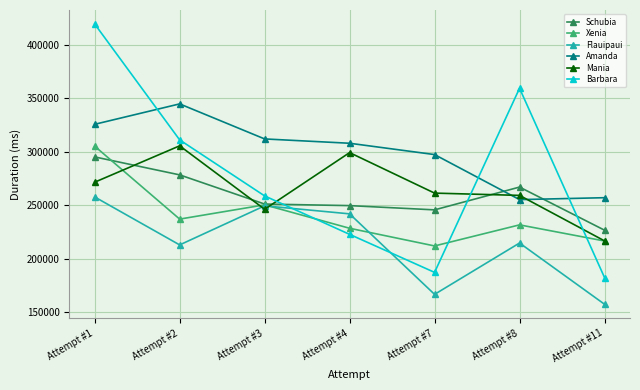

What are all the series names shown in the legend?

Schubia, Xenia, Flauipaui, Amanda, Mania, Barbara